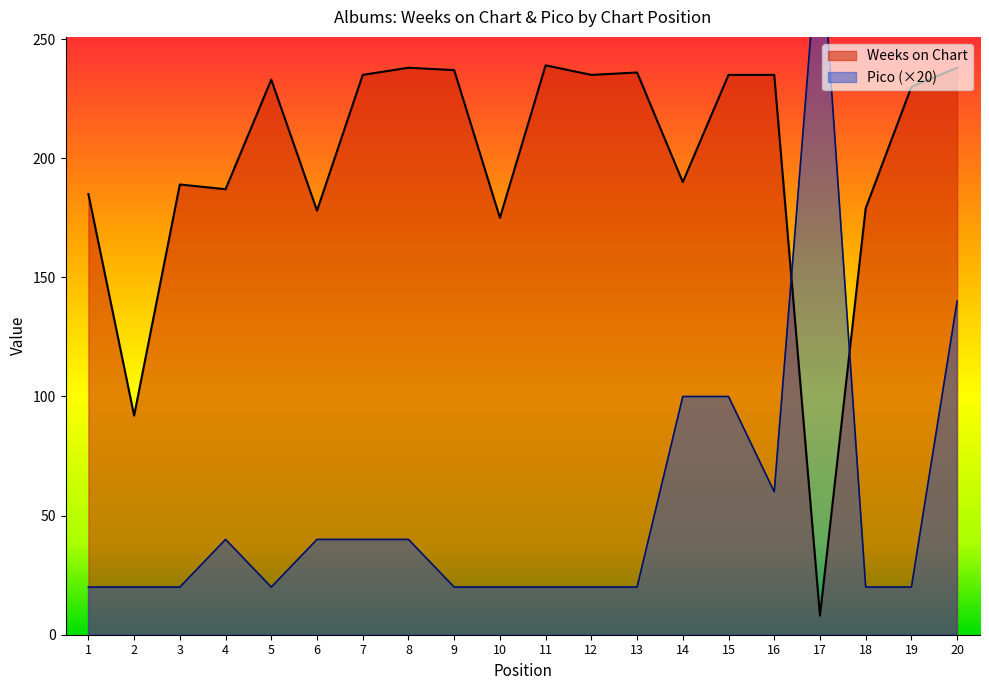

How many interior local valleys does the Pico series have?

2